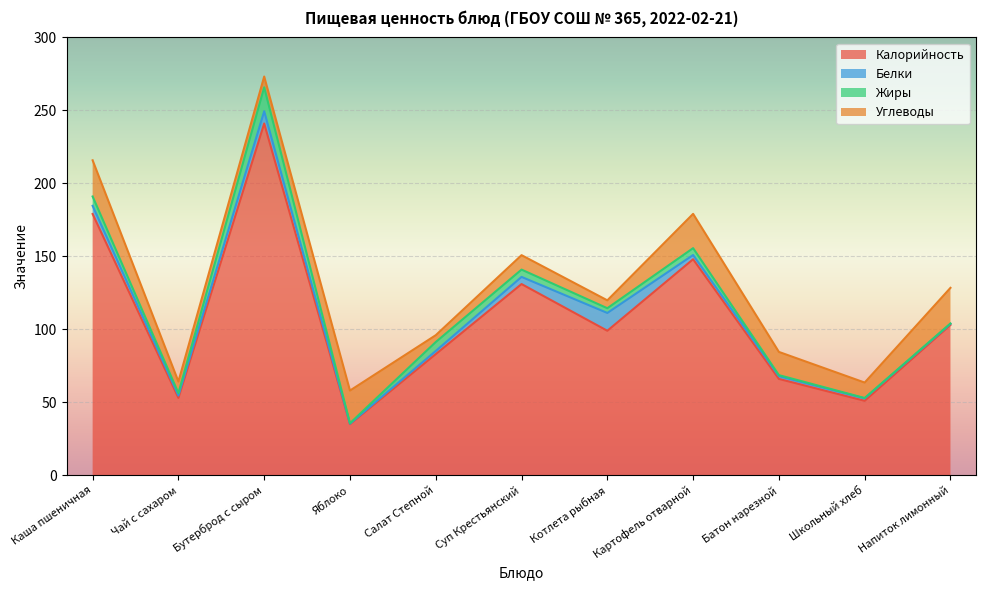

Does the chart display data point markers on the line(s)?

No